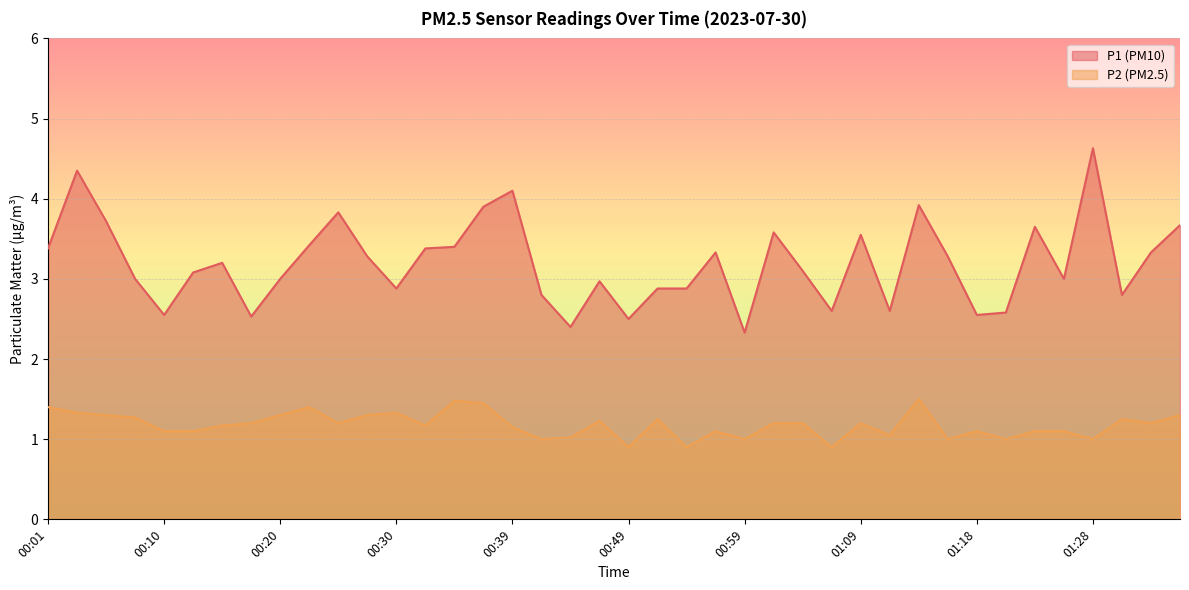

What is the total value across all series at 00:59?

3.3